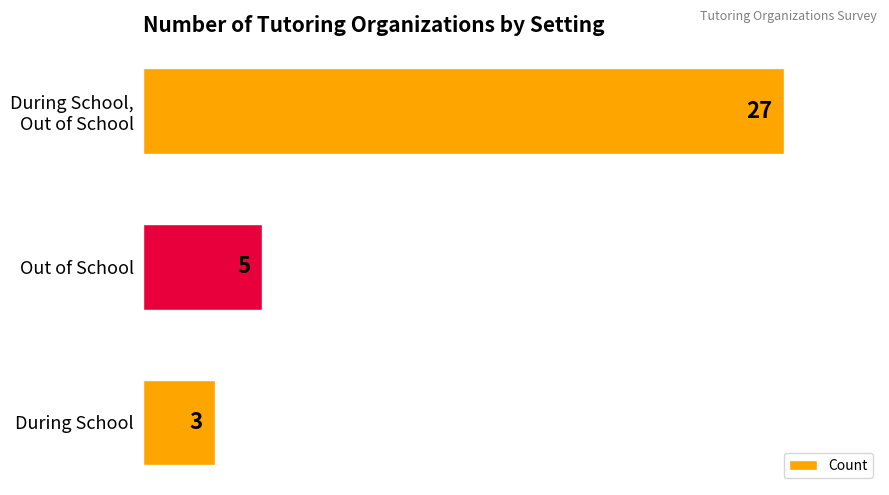

What is the change in value from During School to Out of School?

+2